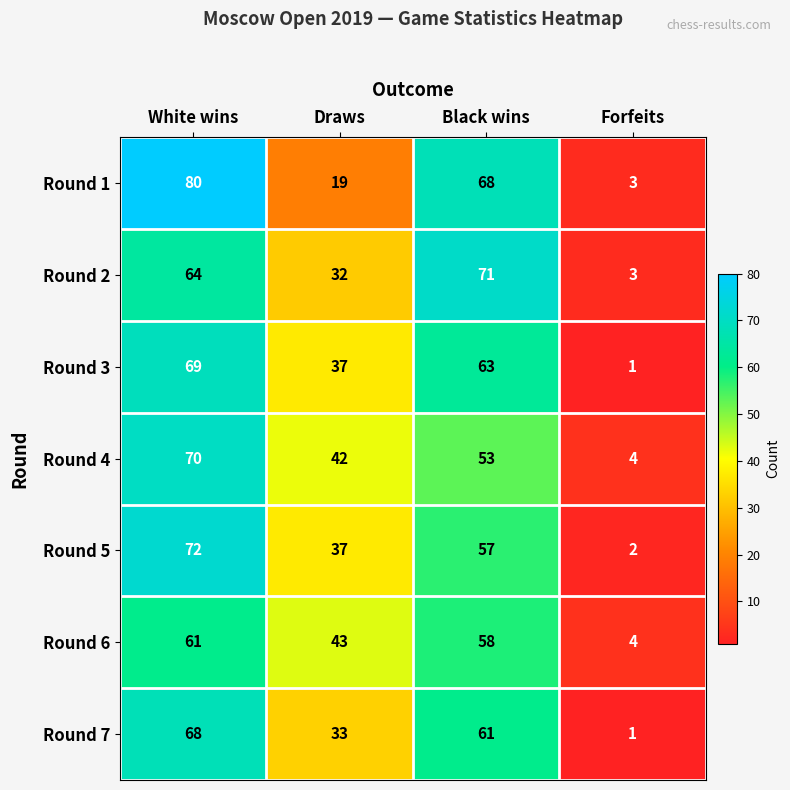

Where is Round 5 nearest to the value 37?

Draws